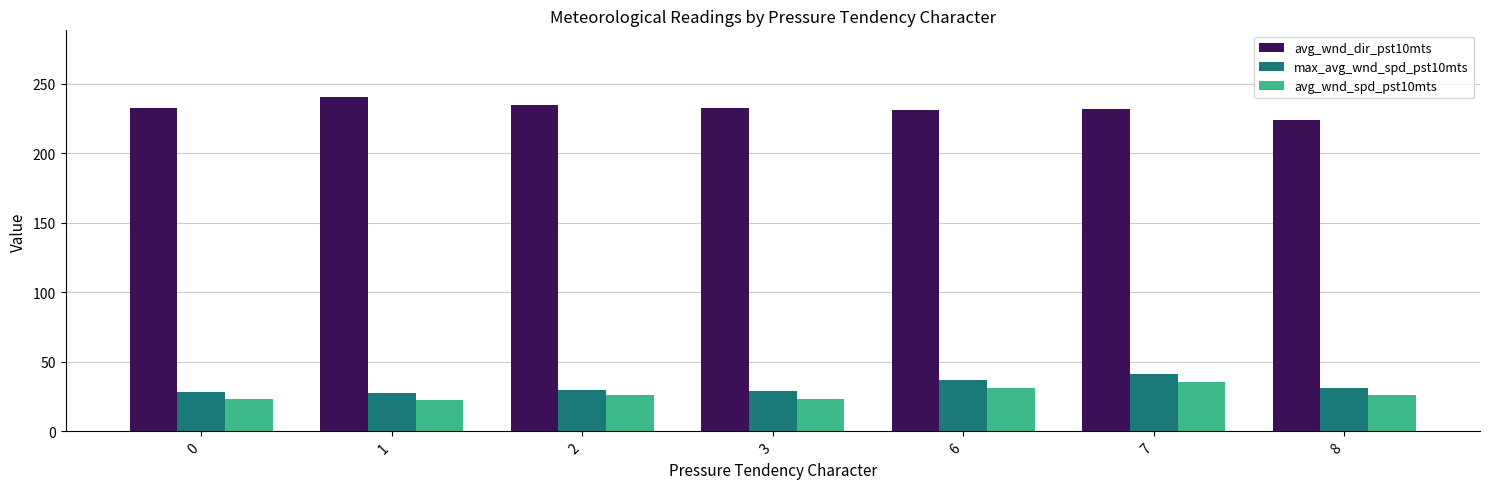

Is the value of avg_wnd_dir_pst10mts at 0 greater than the value of avg_wnd_spd_pst10mts at 7?

Yes